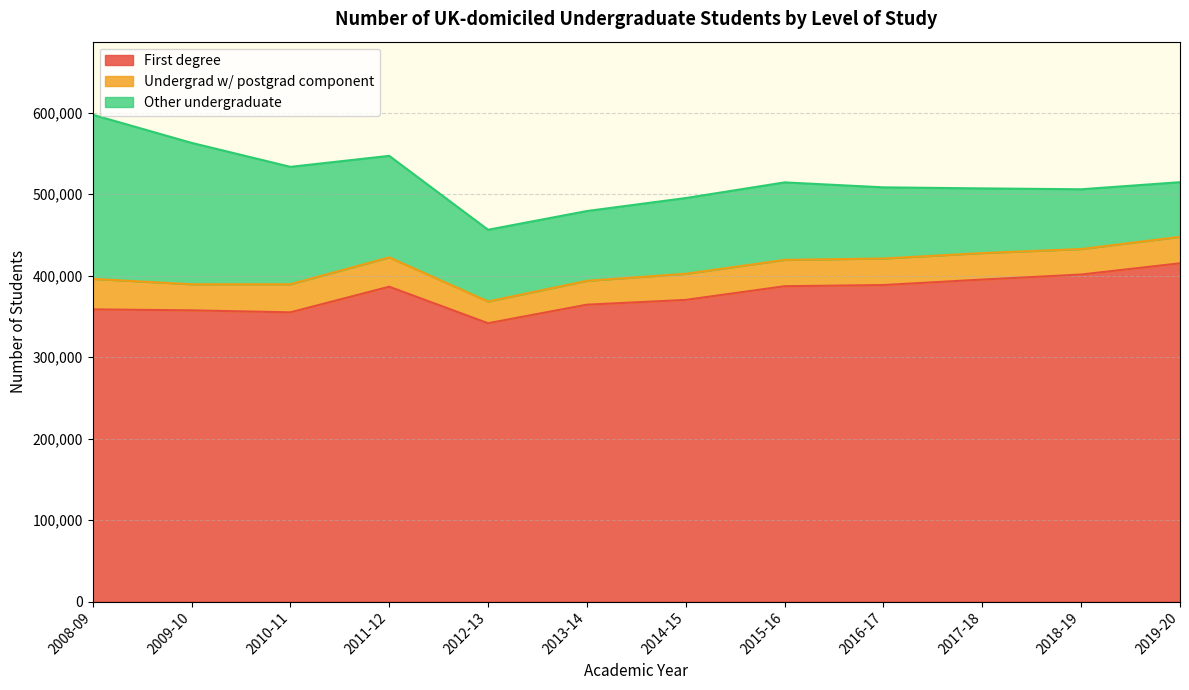

True or false: First degree has more than 2 interior local peaks.

False